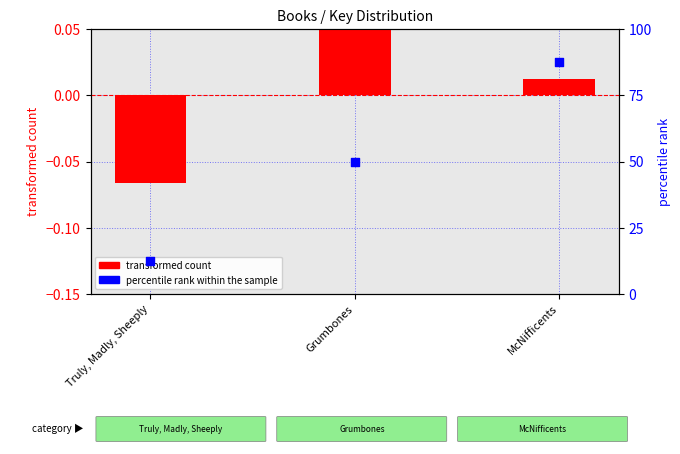

Which series has the largest total across all categories?

percentile rank within the sample